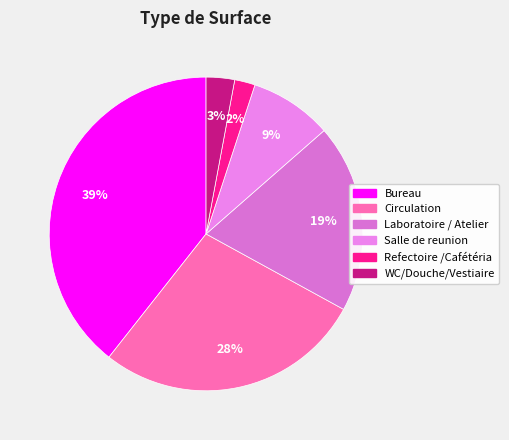

Does Circulation represent more than half of the total?

No